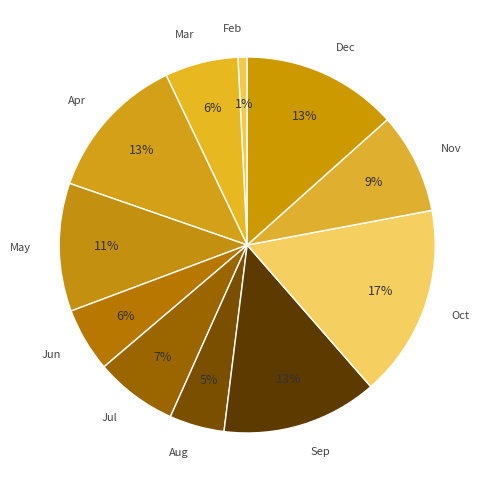

How many segments does this pie chart have?

11